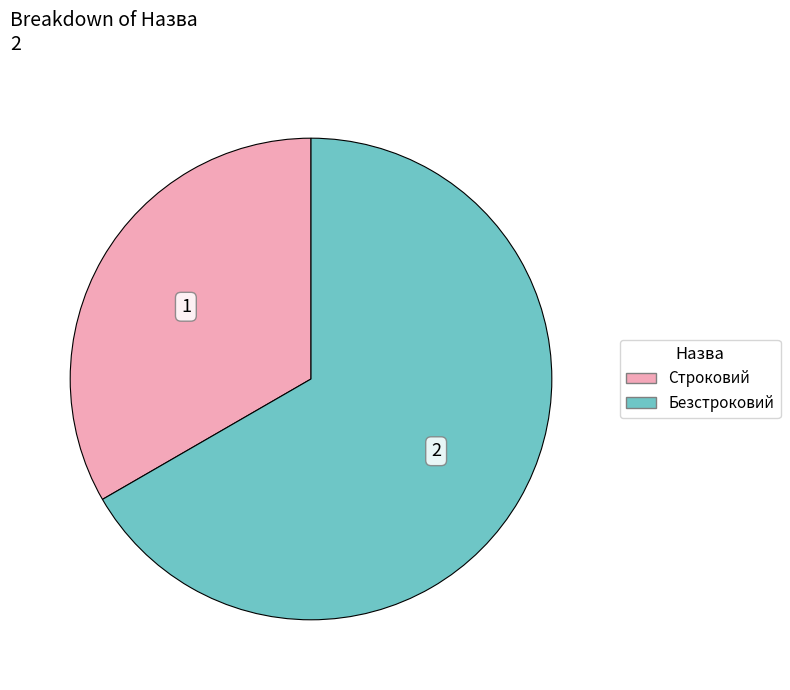

Which slice is the smallest?

Строковий